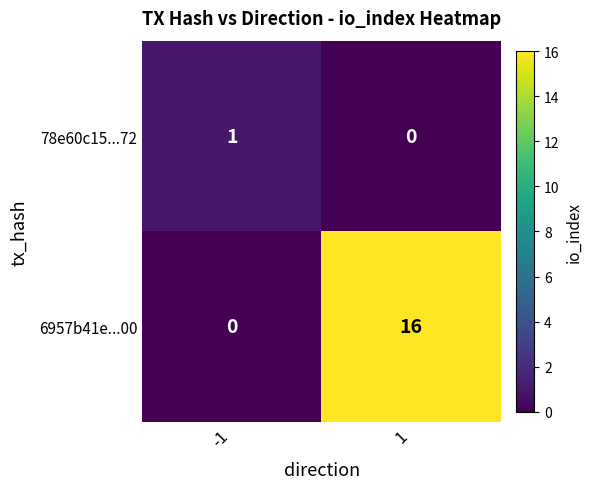

What is the total value across all series at 1?

16